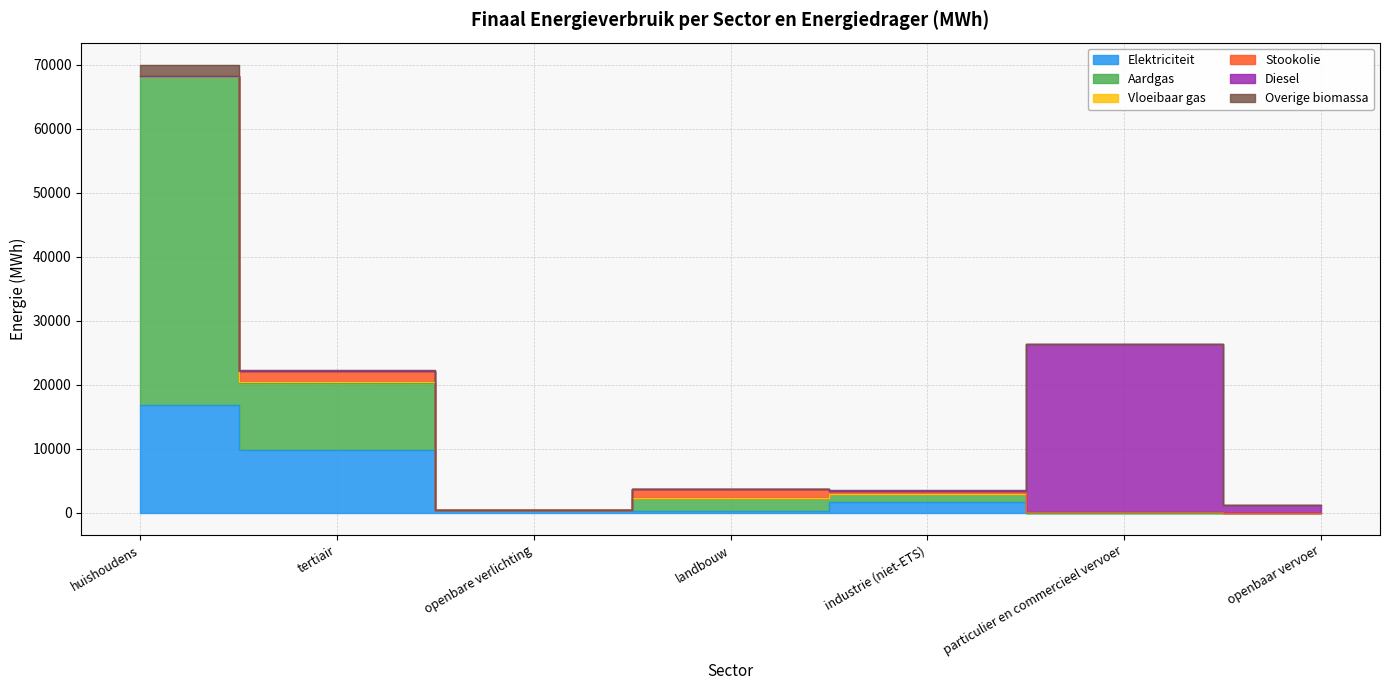

Which label corresponds to the largest value in the chart?

huishoudens